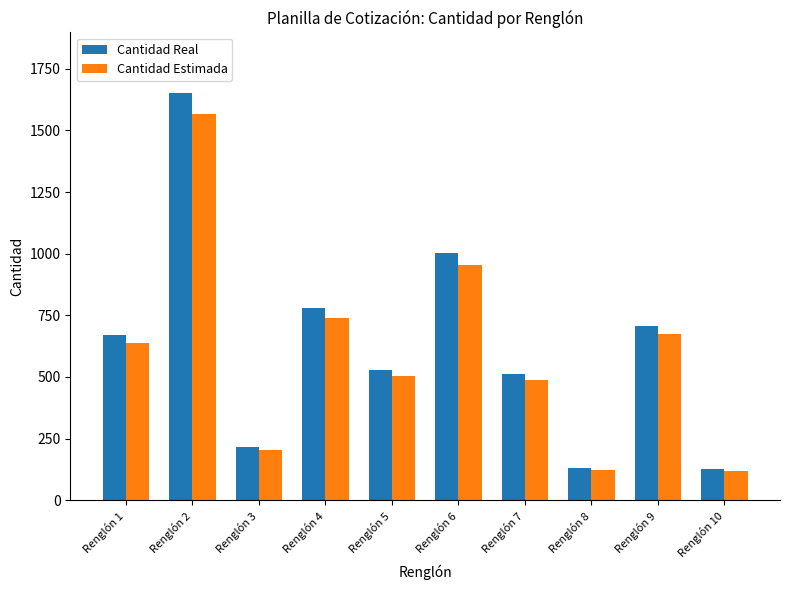

What is the value of the Cantidad Estimada bar at the 10th from the left?

120